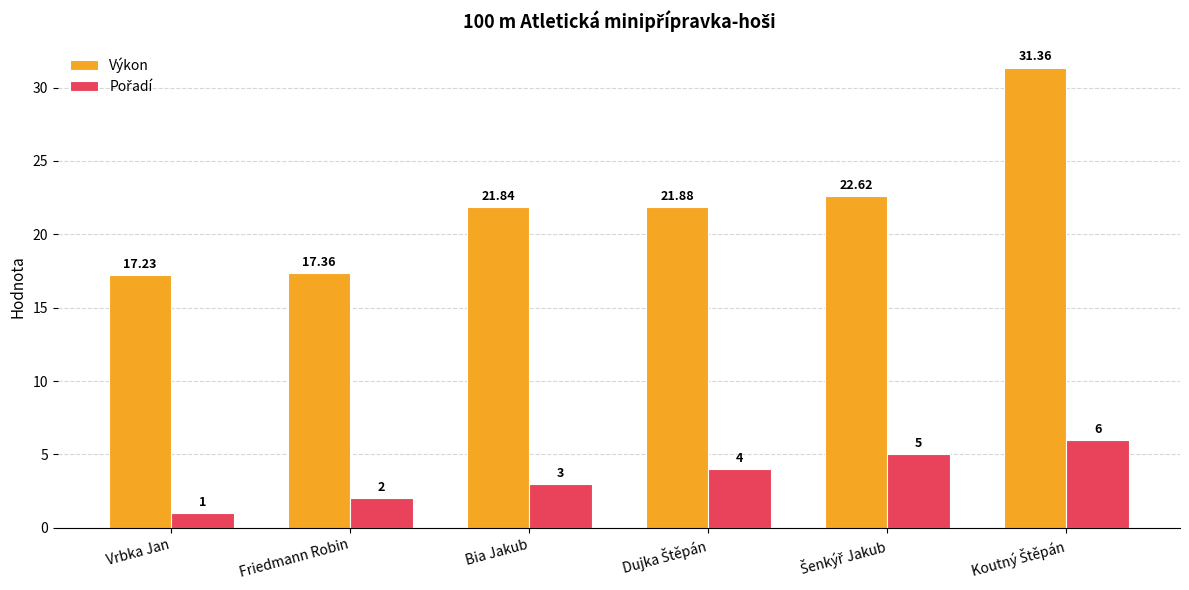

Which category has the lowest value in the Výkon series?

Vrbka Jan